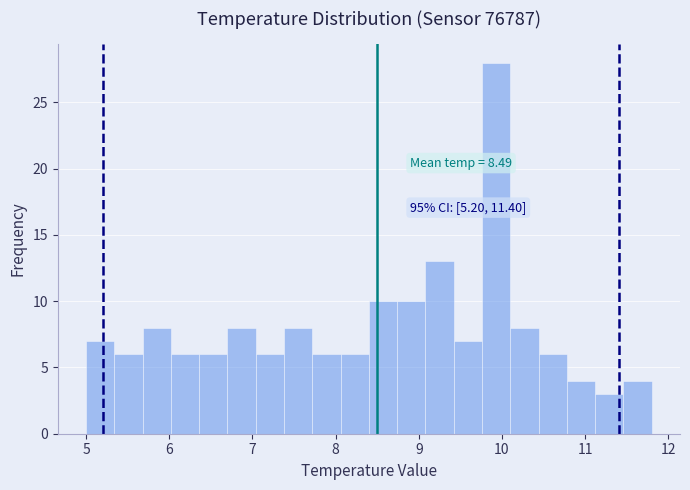

Around what value on the x-axis is the tallest bar? Give the approximate position of its centre, as read against the axis.

9.9